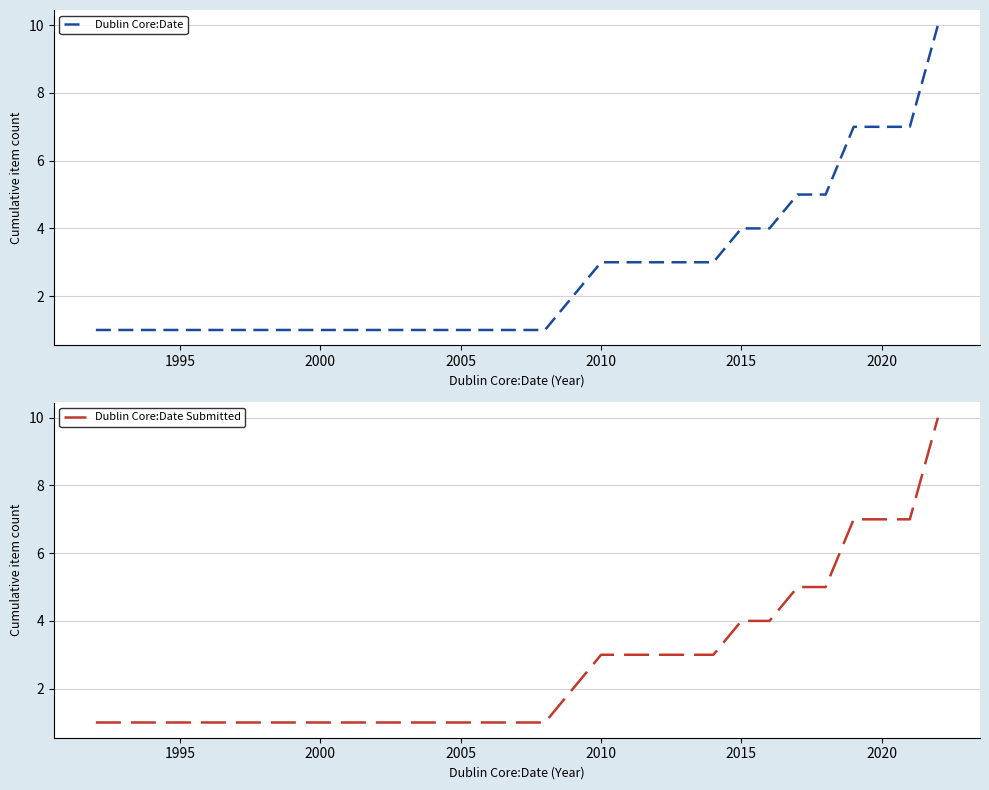

What are all the series names shown in the legend?

Dublin Core:Date, Dublin Core:Date Submitted